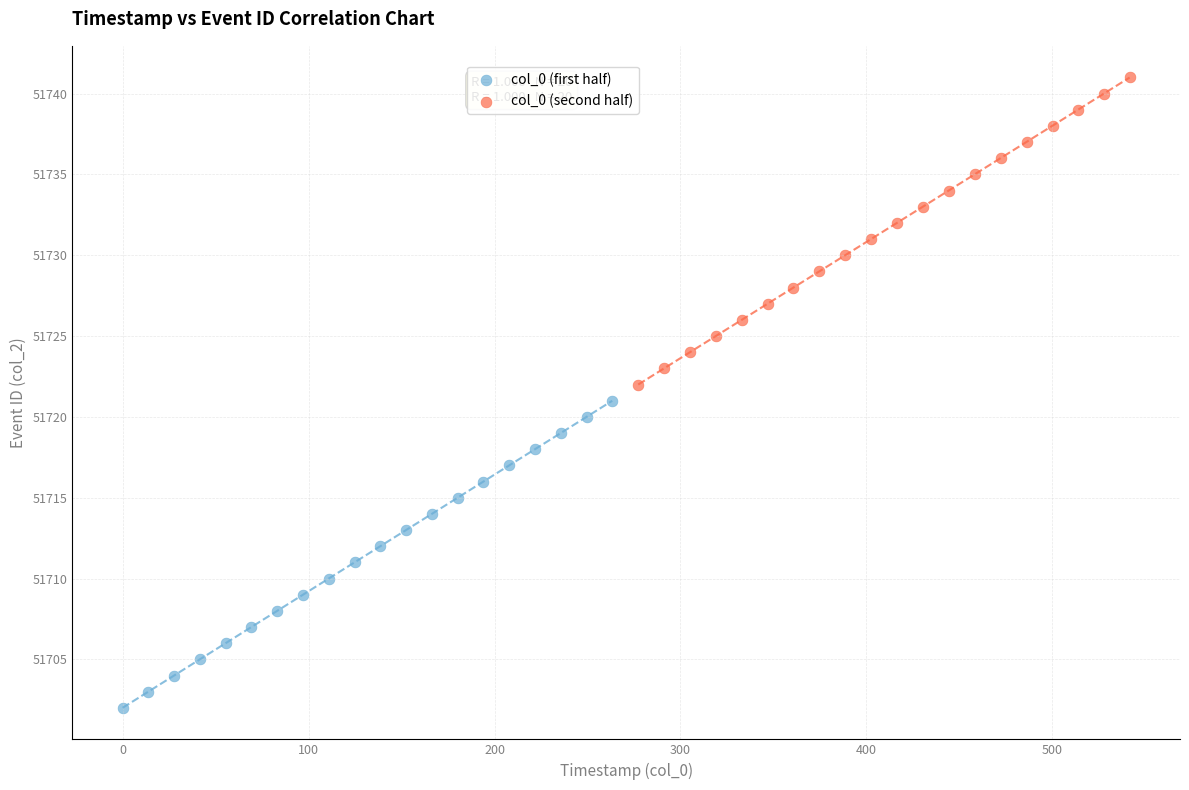

Which series contains the highest Y value?

col_0 (second half)